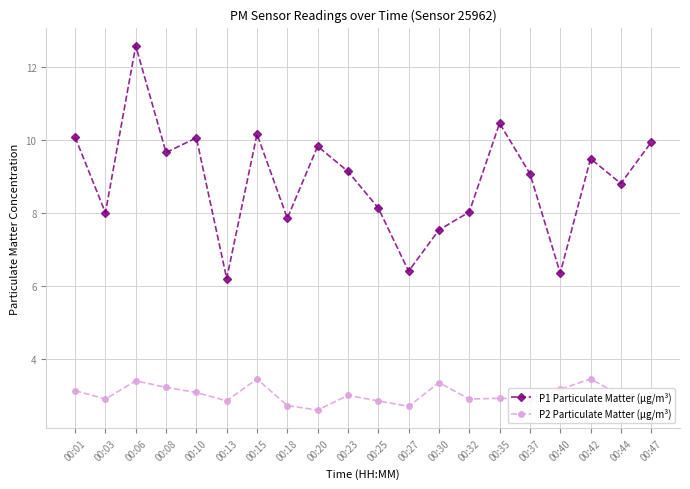

The P2 Particulate Matter (µg/m³) series shows 4.6 at 00:08. True or false?

False